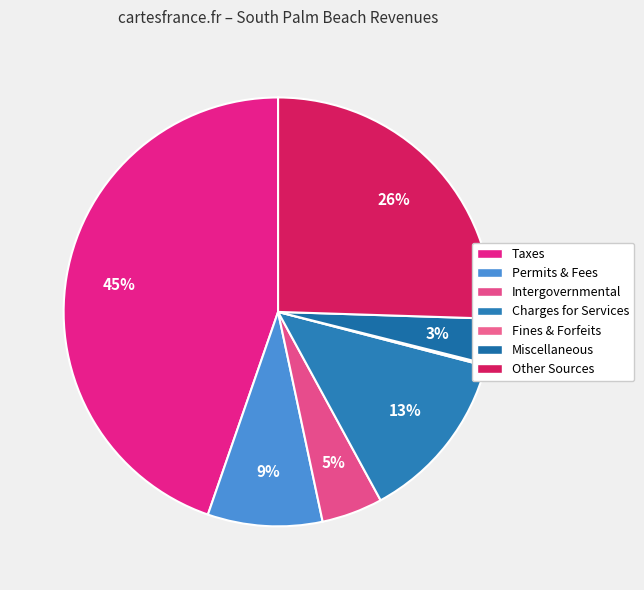

Is there a majority slice in this chart?

No